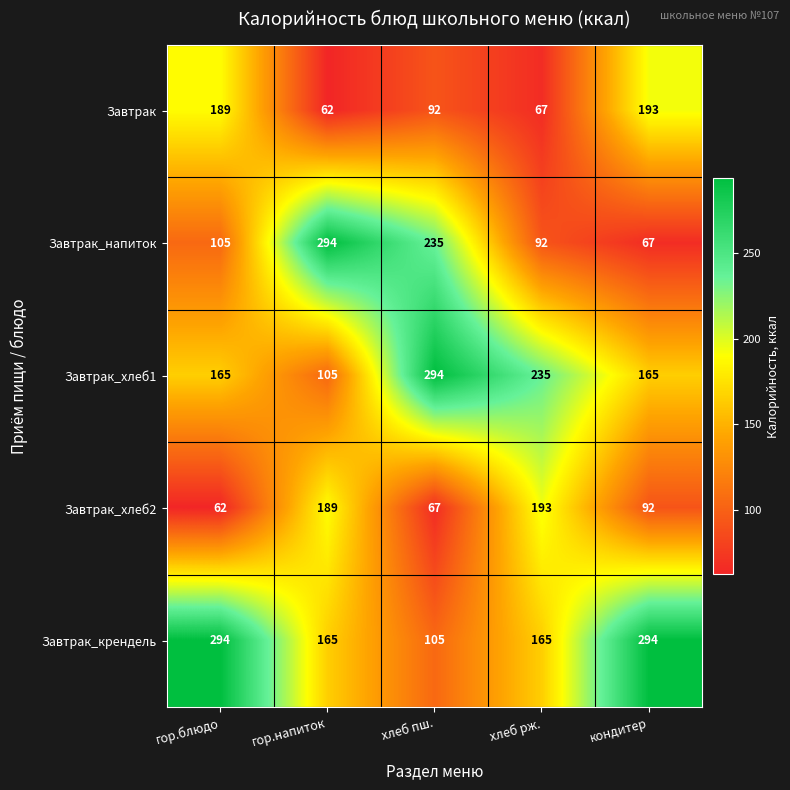

What is the difference between the maximum and minimum values in the Завтрак_хлеб1 series?

189